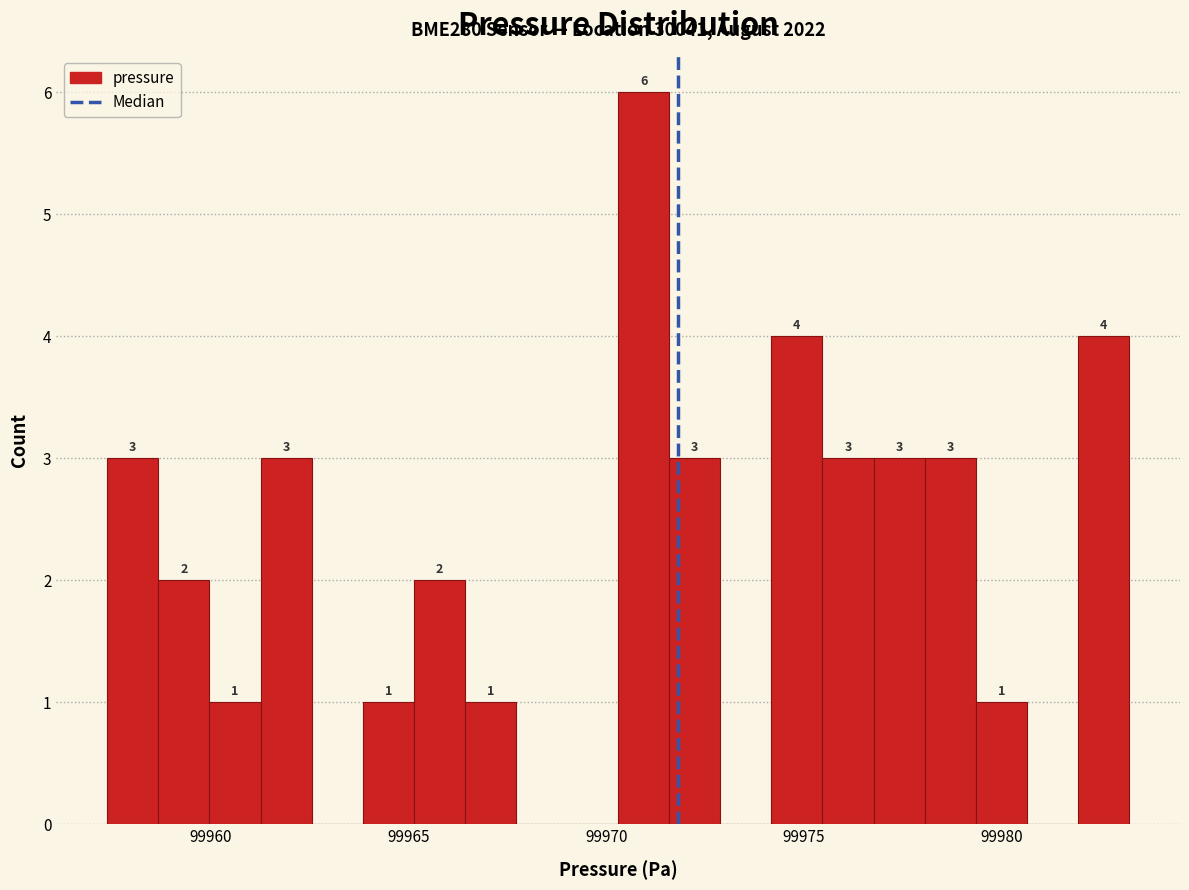

Around what value on the x-axis is the tallest bar? Give the approximate position of its centre, as read against the axis.

99971.0